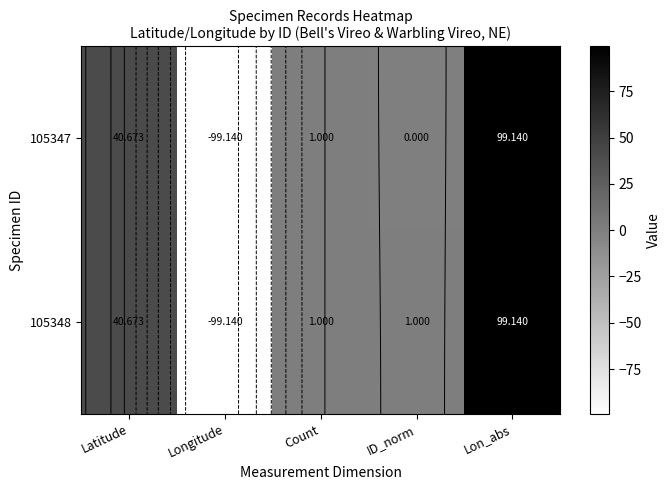

How many distinct data groups are displayed?

2